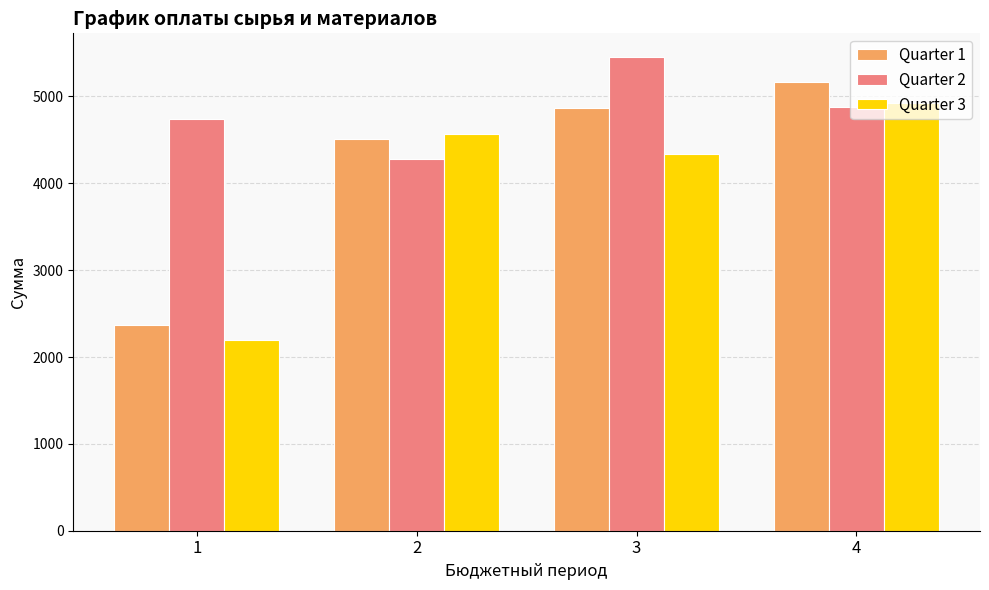

Is it true that Quarter 2 equals 8342 at 3?

False